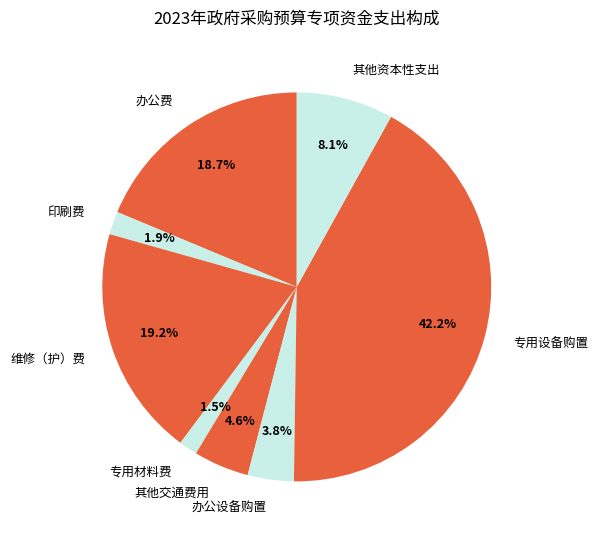

What is the ratio of the value at 印刷费 to the value at 其他交通费用?

0.4